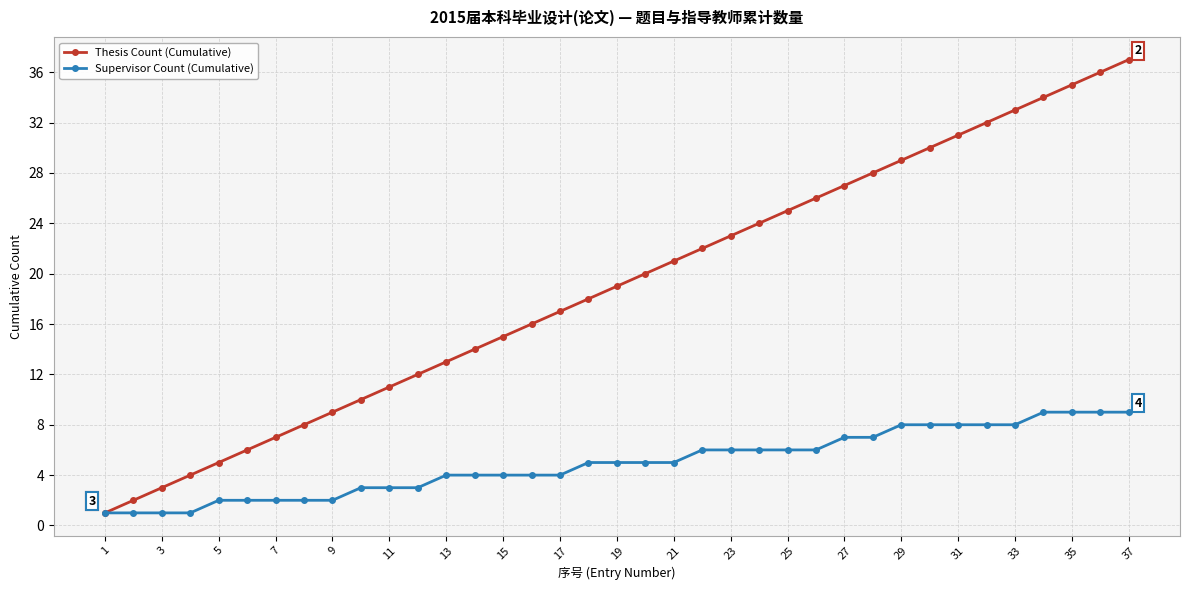

Rank the series by their maximum value, from highest to lowest.

Thesis Count (Cumulative), Supervisor Count (Cumulative)